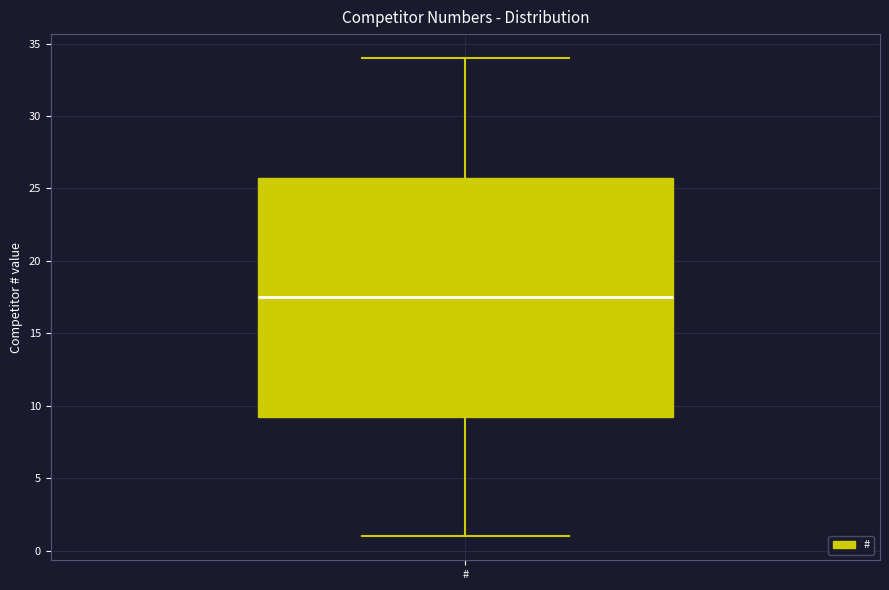

Read this box plot against the y-axis: the position of the median line, the range covered by the box, and the ends of both whiskers. The values are not printed on the chart, so give them approximately, as read against the axis.

median 17.5, box 9.5 to 26.0, whiskers 1.0 to 34.0